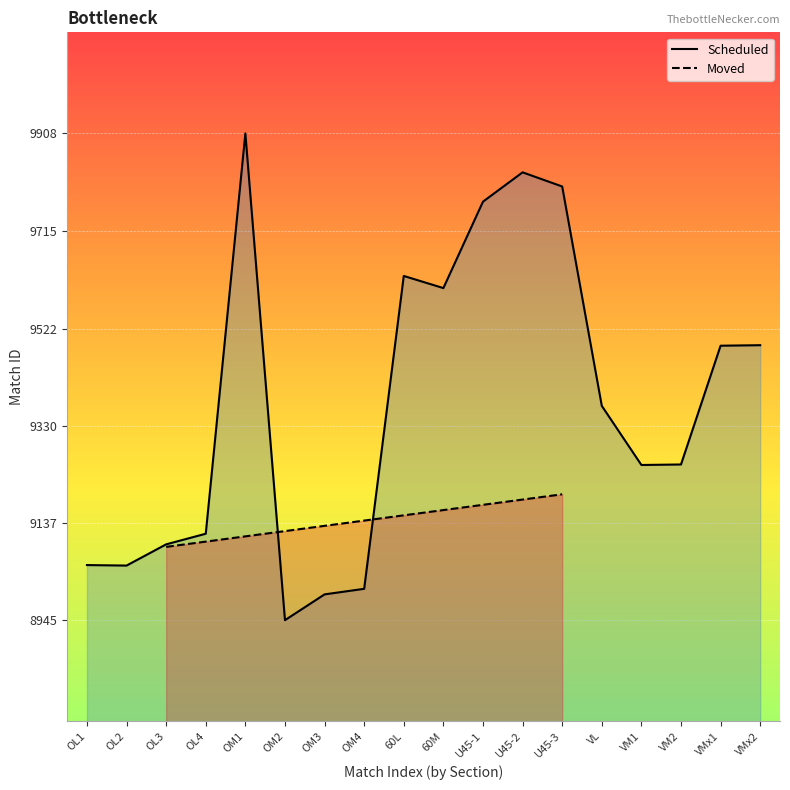

How many points are lower than both their immediate neighbors (excluding endpoints)?

4